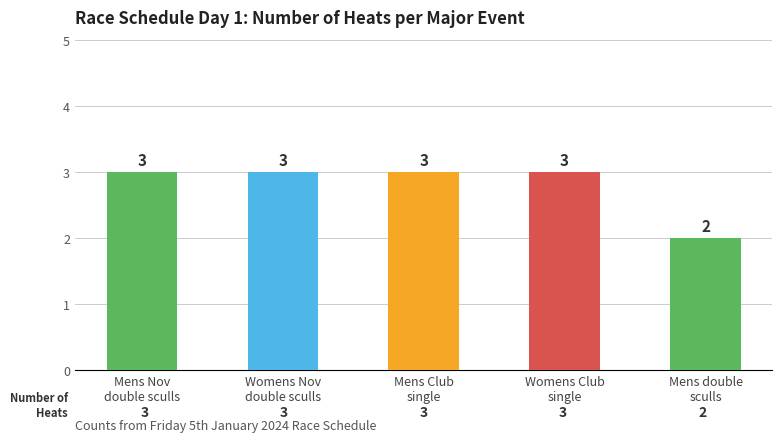

What is the label of the 4th bar from the right?

Womens Nov
double sculls